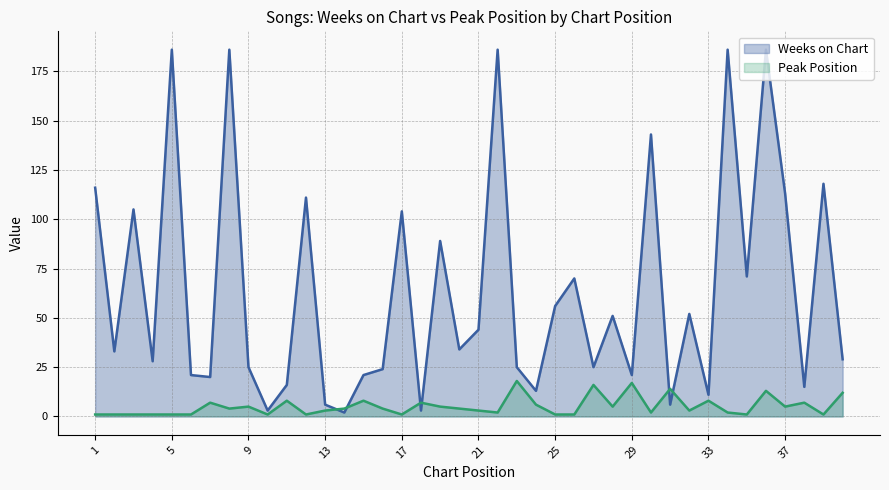

Which series has the largest total across all categories?

Weeks on Chart